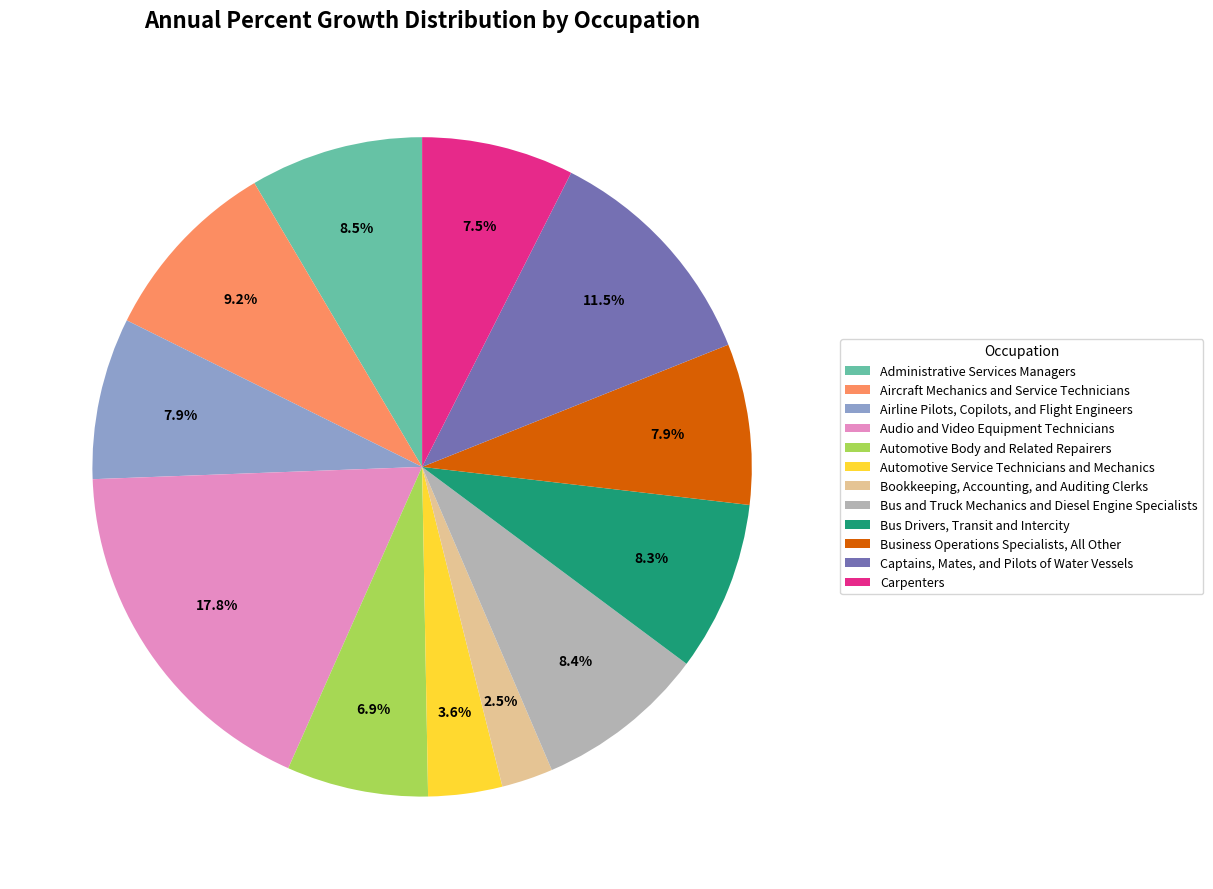

Count the number of slices in the pie.

12